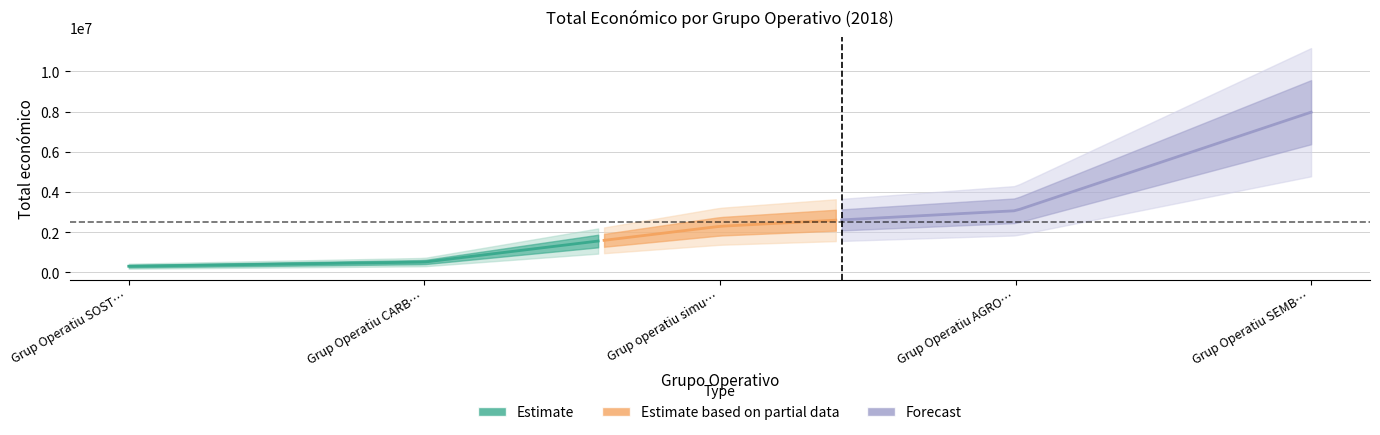

Where is the first local maximum?

Grup Operatiu SEMBRES FORESTALS